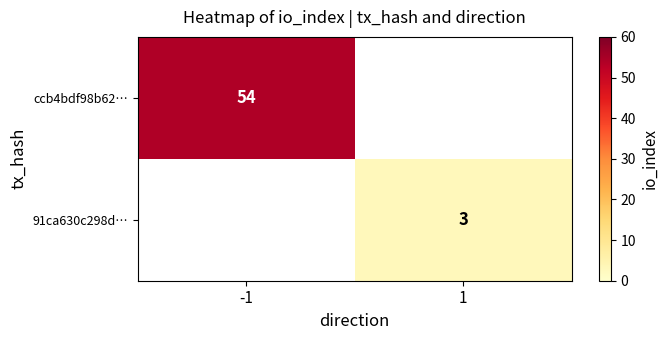

The 91ca630c298d… series shows 5 at 1. True or false?

False